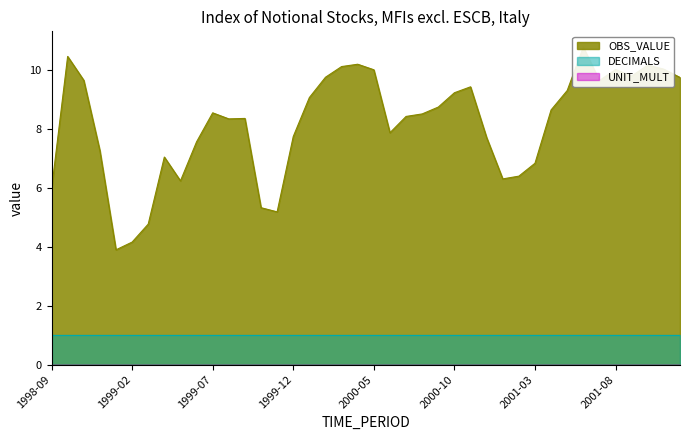

True or false: OBS_VALUE and DECIMALS cross at least once.

False